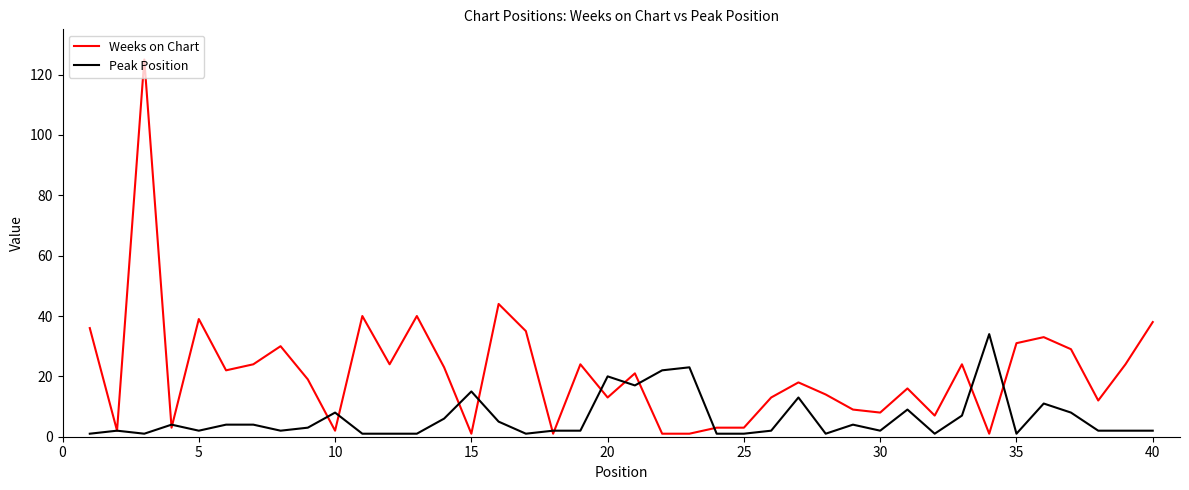

True or false: Weeks on Chart has more than 2 points higher than both neighbors.

True